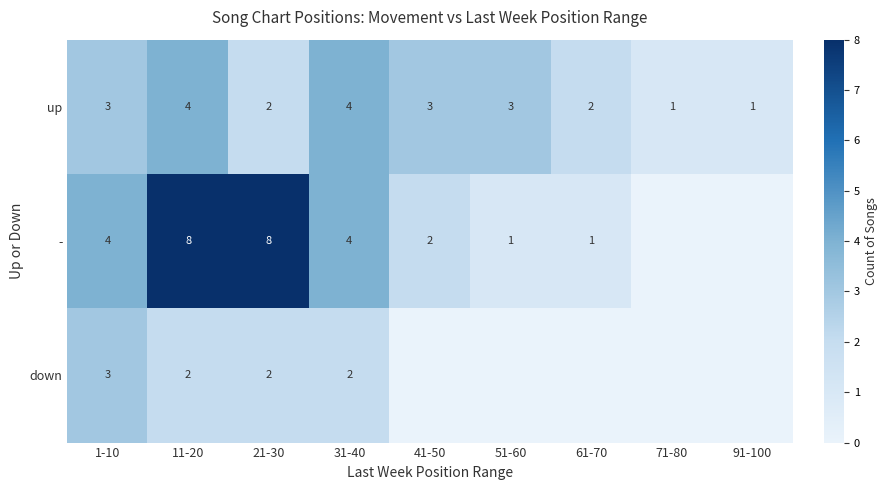

What is the difference between the maximum and minimum values in the up series?

3